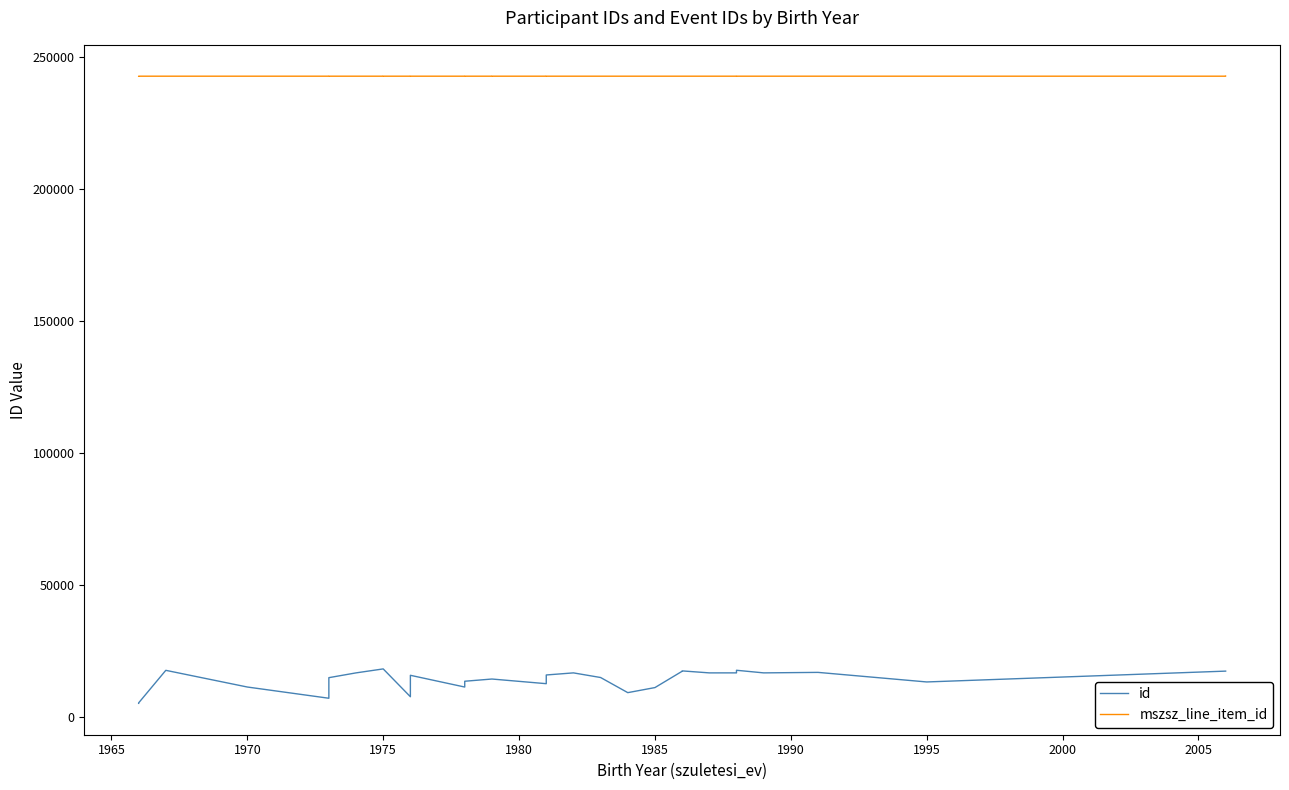

The mszsz_line_item_id series shows 62743 at 1960. True or false?

False